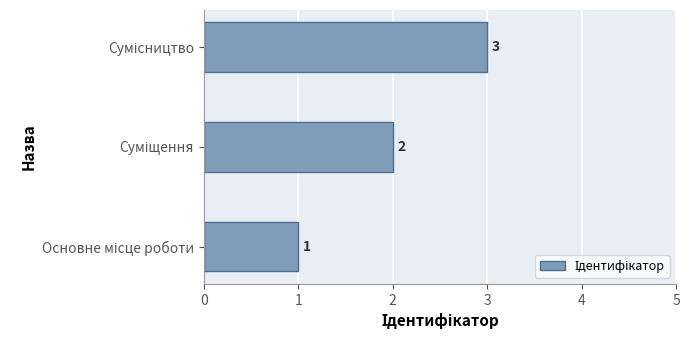

How many values are between 1 and 3?

3